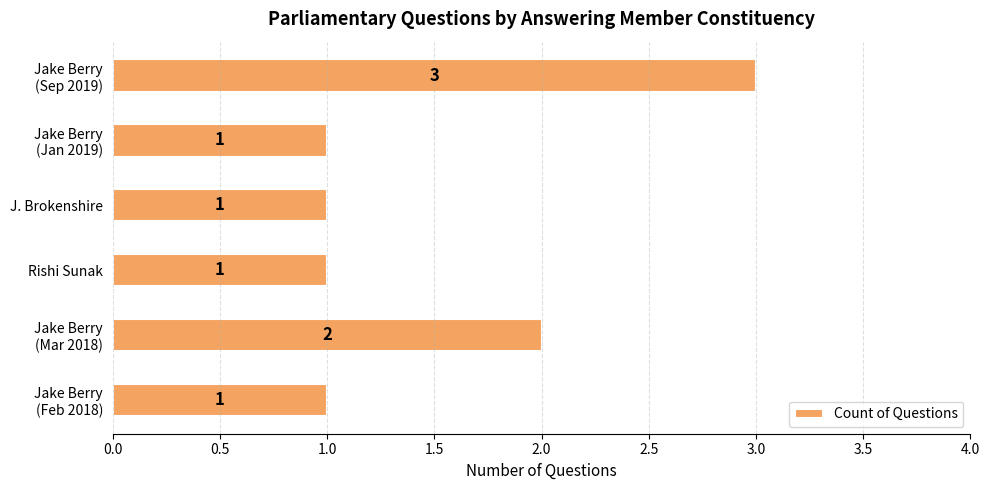

What is the value of the 4th bar from the top?

1